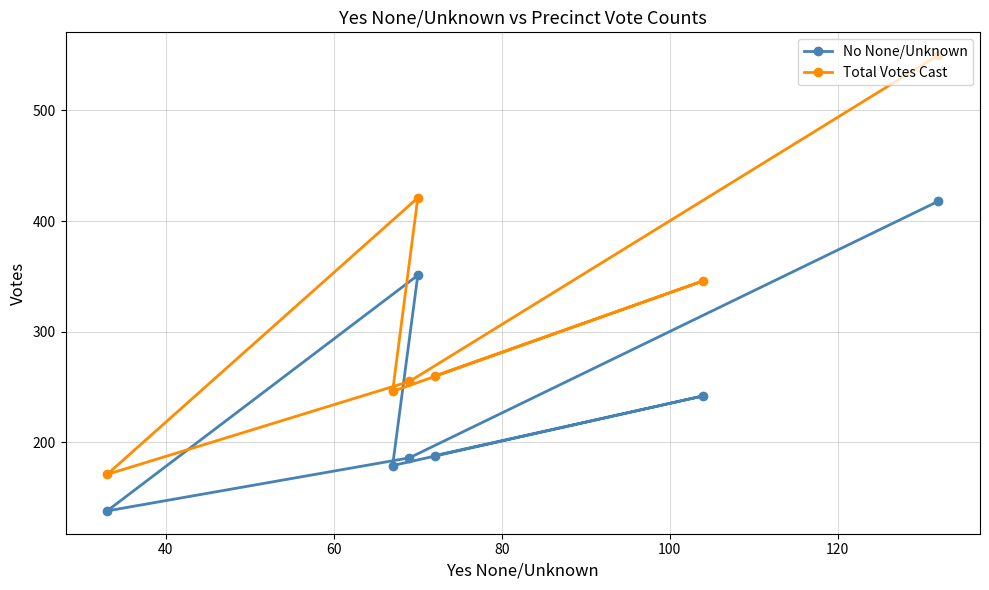

What is the value of the No None/Unknown point at the 6th from the left?

242